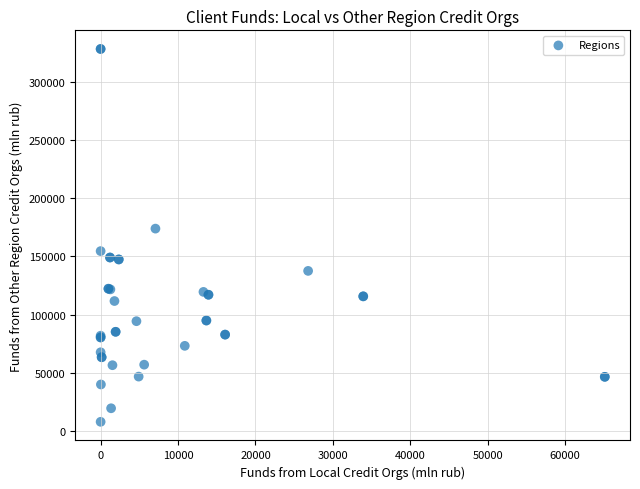

What Y value in the scatter plot is closest to 168024?

173851